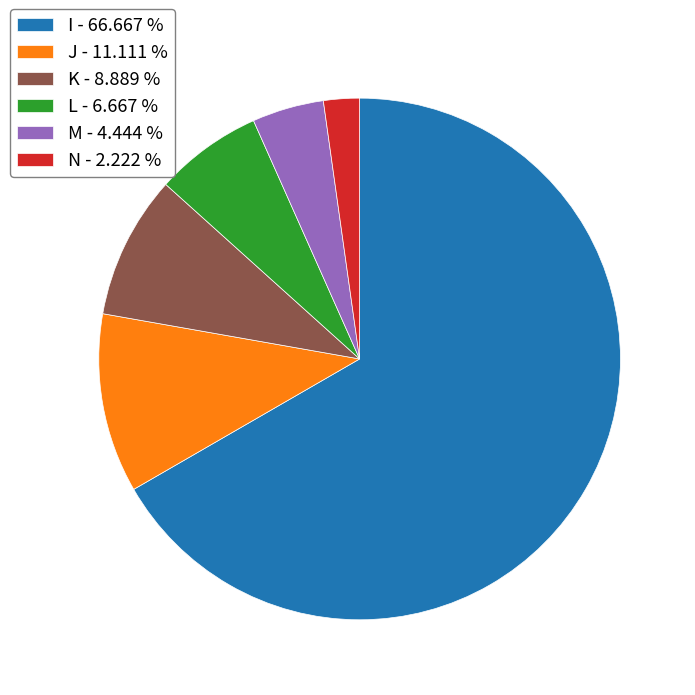

How many slices are in this pie chart?

6